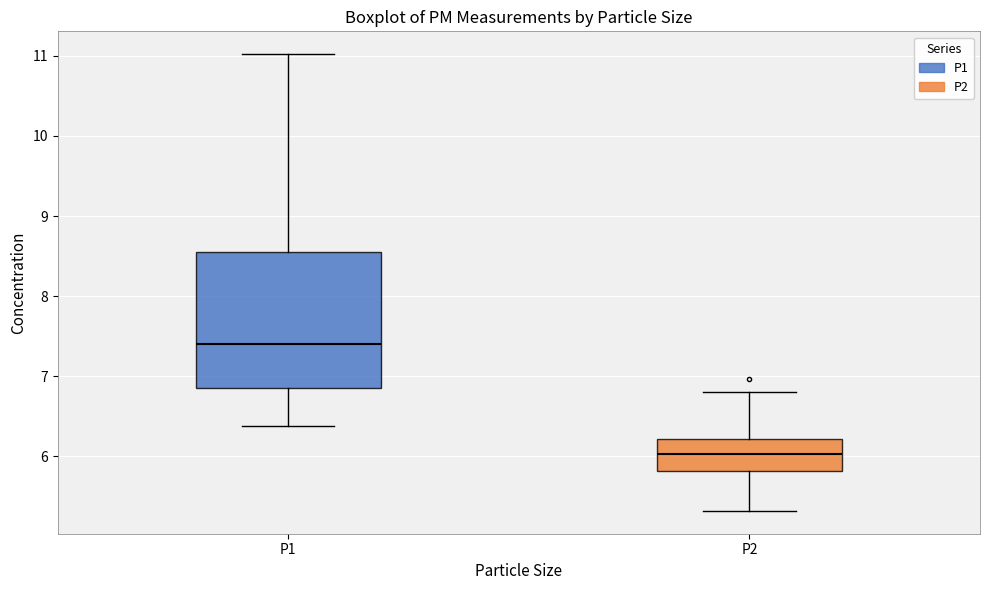

Reading left to right, read every box against the y-axis: the position of its median line, the range the box covers, and the ends of its whiskers. The values are not printed on the chart, so give them approximately, as read against the axis.

P1: median 7.4, box 6.9 to 8.6, whiskers 6.4 to 11.0
P2: median 6.0, box 5.8 to 6.2, whiskers 5.3 to 6.8